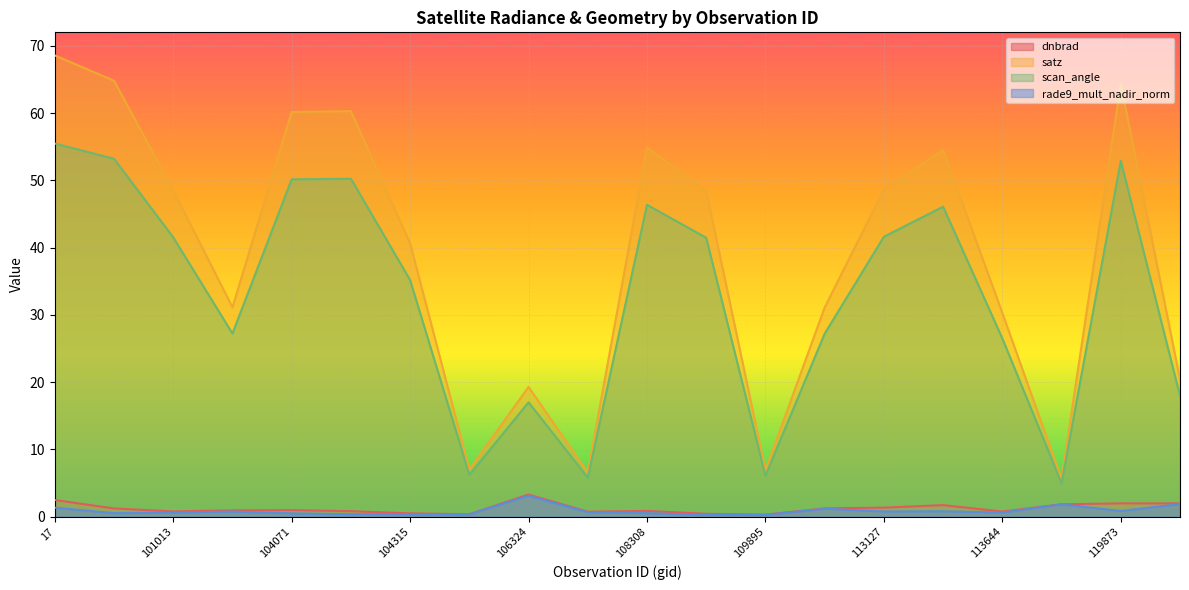

At how many categories does at least one series exceed 28?

14